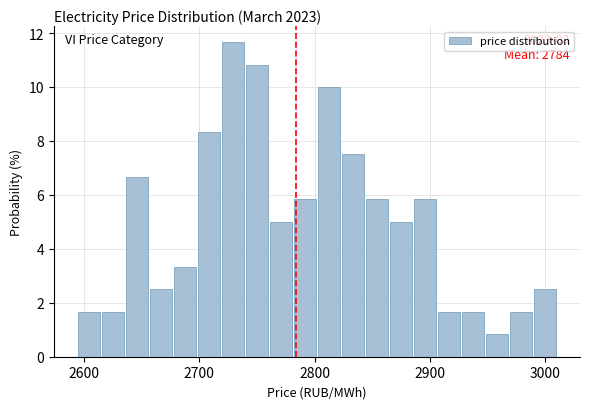

Around what value on the x-axis is the tallest bar? Give the approximate position of its centre, as read against the axis.

2730